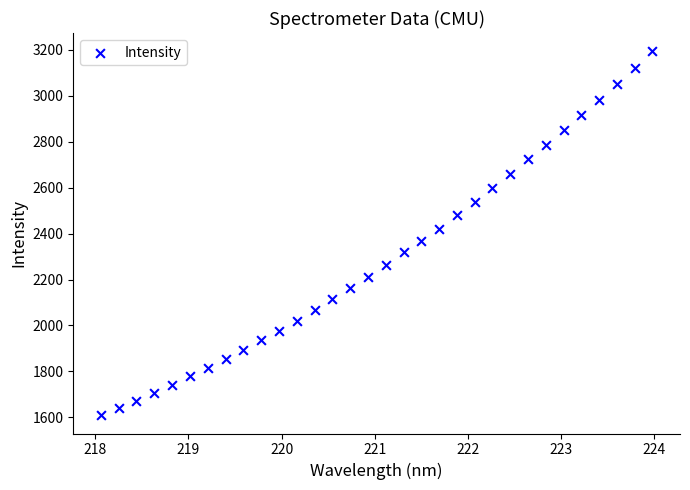

What is the range of X values (max minus min)?

5.9